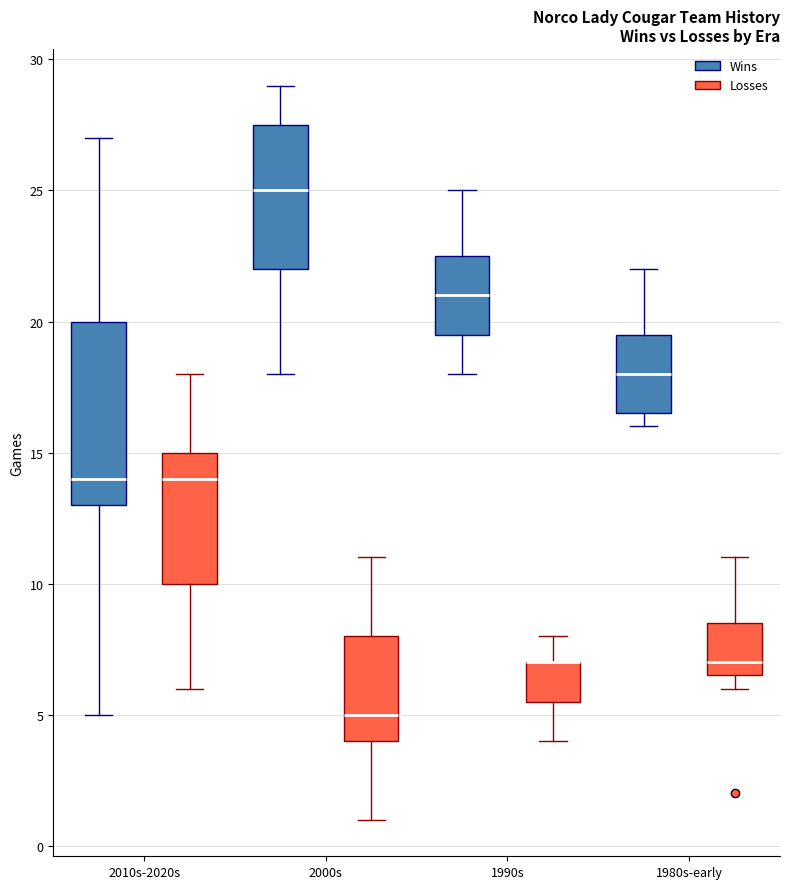

Comparing the boxes themselves (not the whiskers), which one is the tallest?

2010s-2020s (Wins)